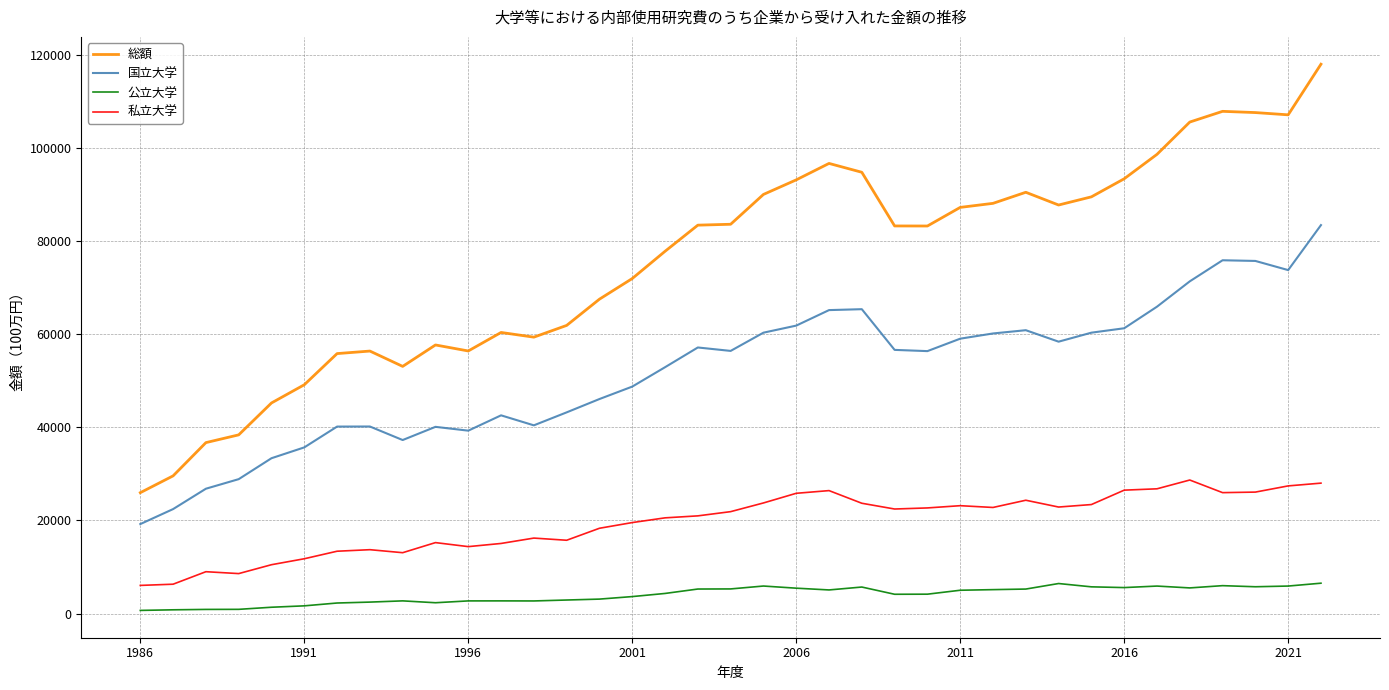

How many distinct data groups are displayed?

4